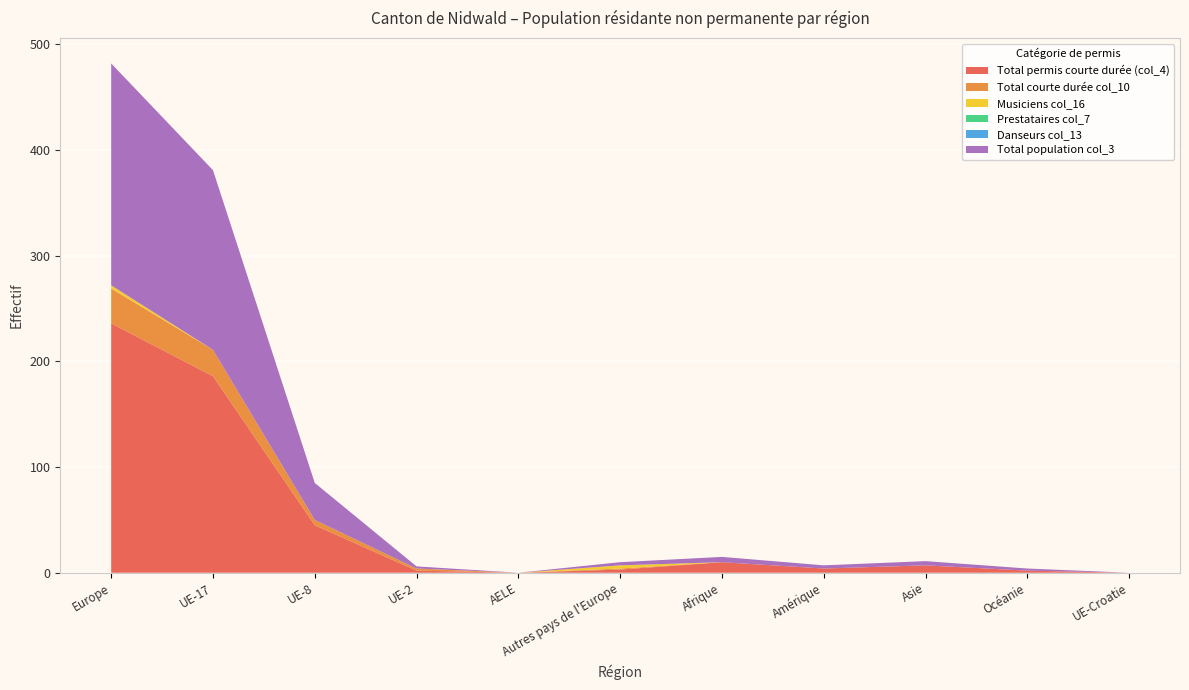

Reading right to left, list all the values displayed in this chart.

Total permis courte durée (col_4): 0	2	7	4	10	3	0	2	45	186	236
Total courte durée col_10: 0	0	0	0	0	1	0	2	5	25	33
Musiciens col_16: 0	0	0	0	0	3	0	0	0	0	3
Prestataires col_7: 0	0	0	0	0	0	0	0	0	0	0
Danseurs col_13: 0	0	0	0	0	0	0	0	0	0	0
Total population col_3: 0	2	4	3	5	3	0	2	35	170	210